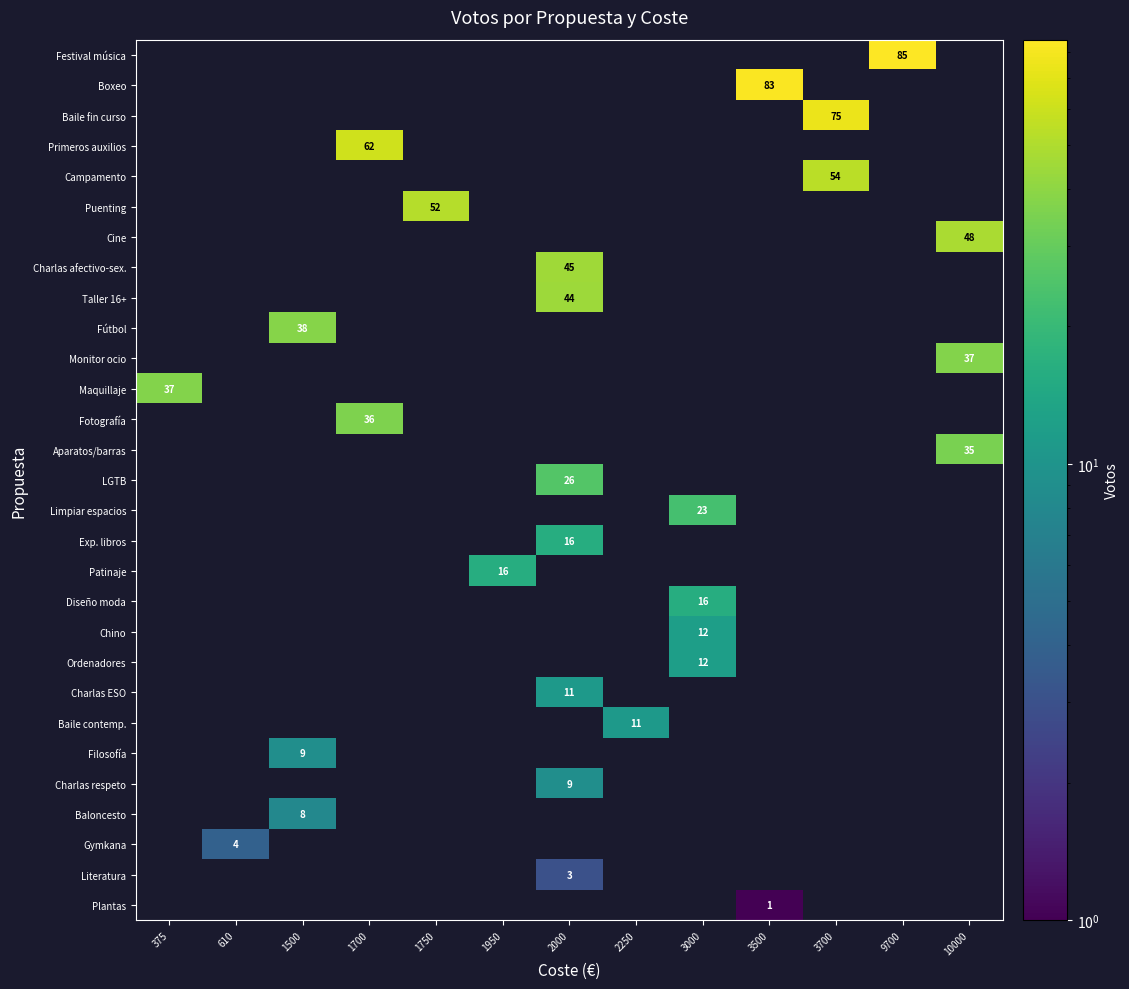

Is it true that Charlas ESO equals 6 at 2000?

False